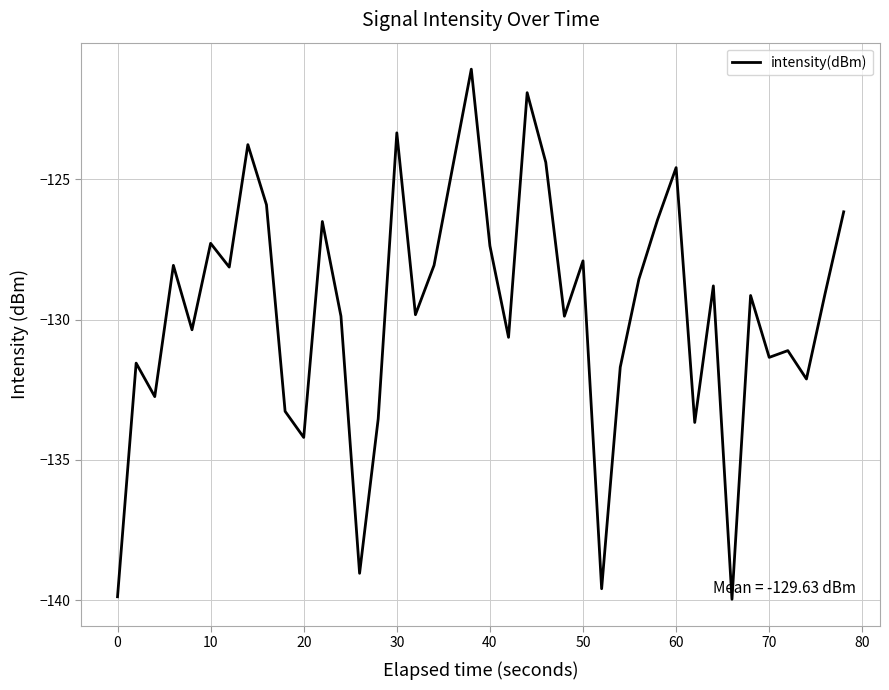

What is the greatest value displayed?

-121.1